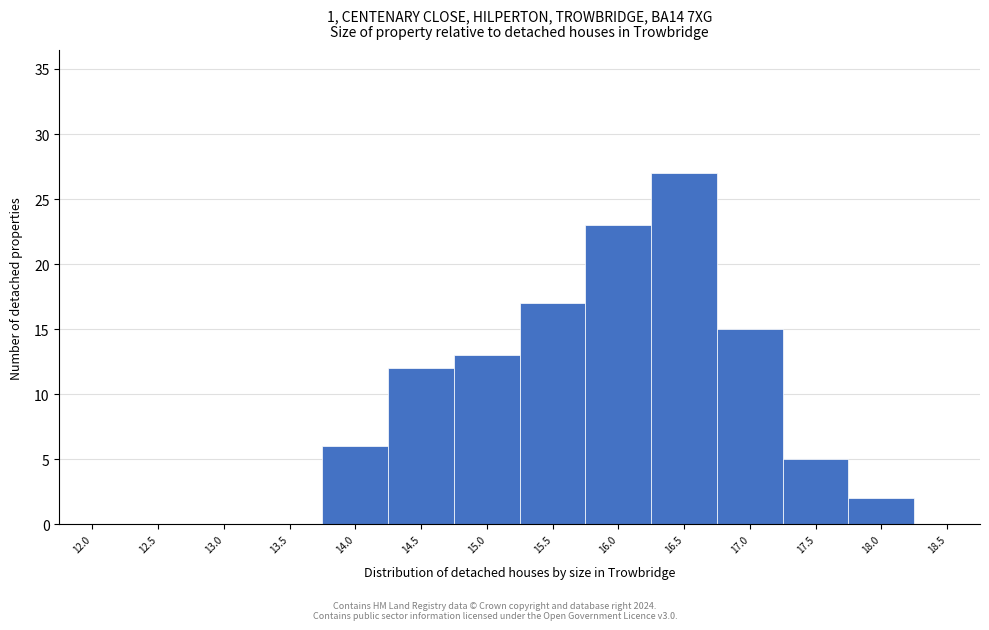

Reading left to right, extract all data points from this chart.

12.0=0	12.5=0	13.0=0	13.5=0	14.0=6	14.5=12	15.0=13	15.5=17	16.0=23	16.5=27	17.0=15	17.5=5	18.0=2	18.5=0